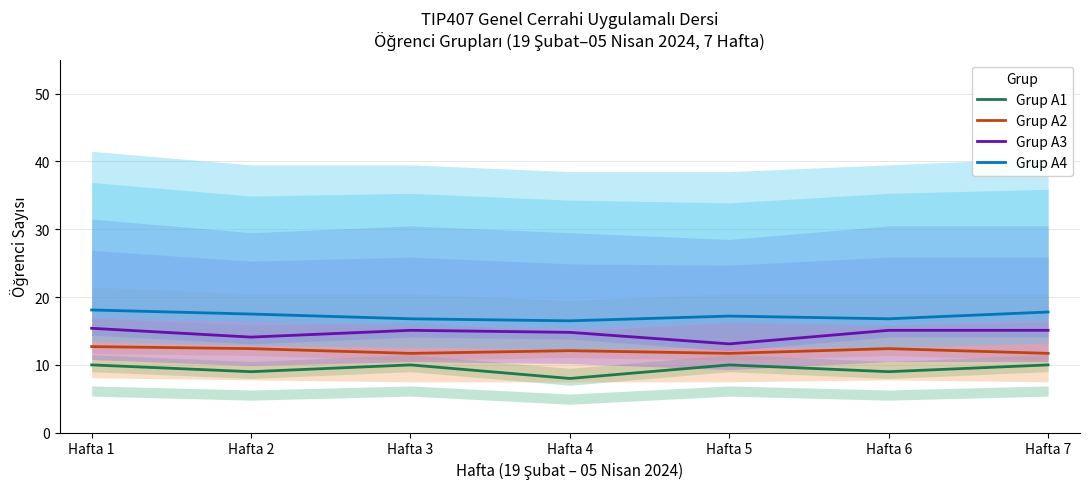

True or false: Grup A1 and Grup A4 cross at least once.

False